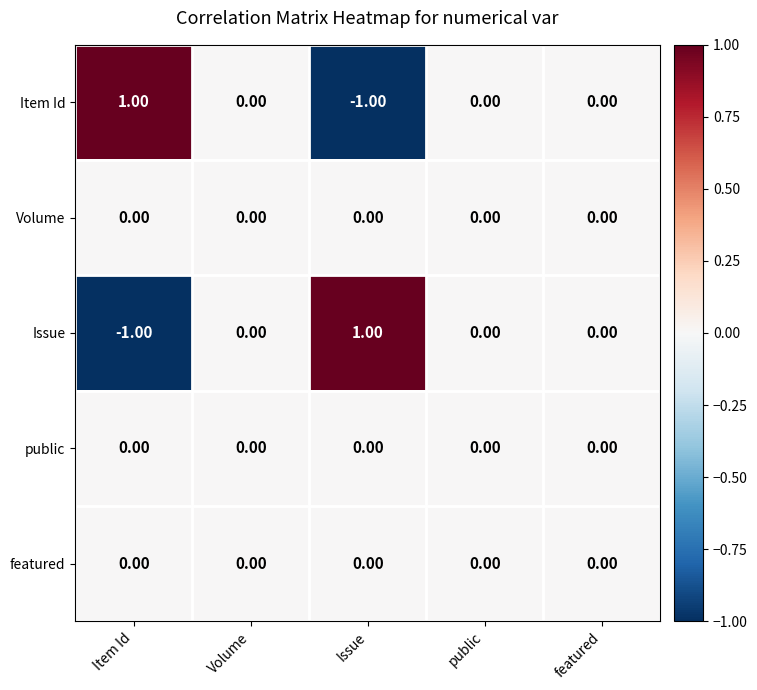

At which label does Item Id reach its minimum?

Issue